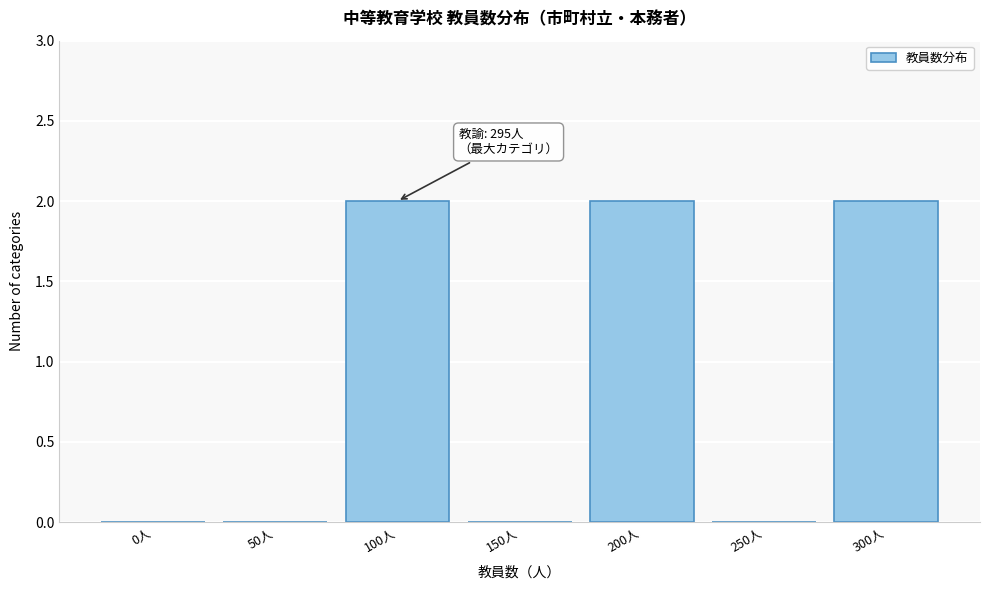

Reading left to right, transcribe all the data shown in this chart.

0人=0	50人=0	100人=2	150人=0	200人=2	250人=0	300人=2